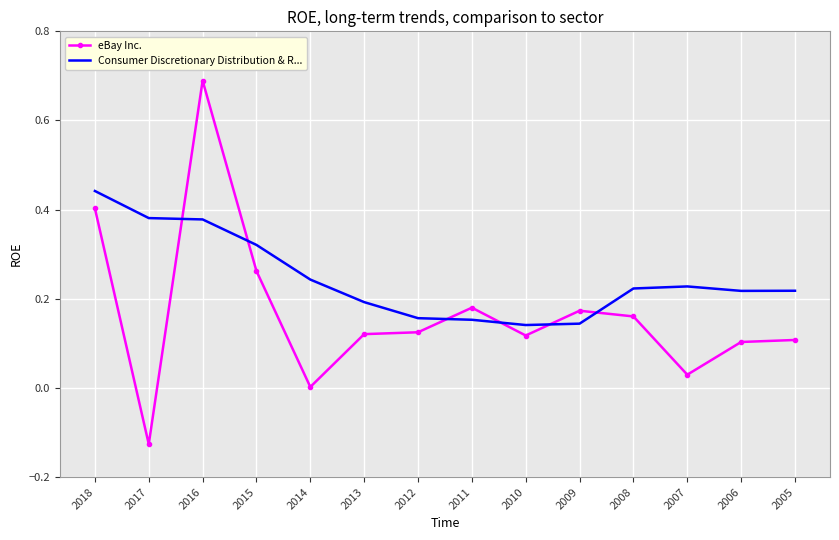

Between 2012 and 2008, which series saw the biggest shift?

Consumer Discretionary Distribution & R...